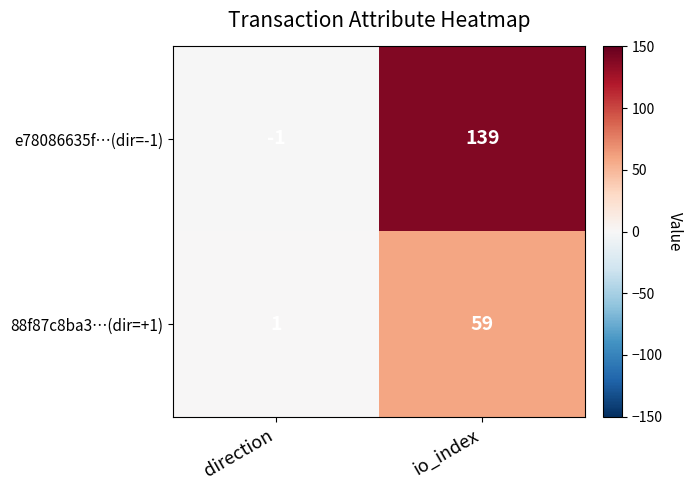

At io_index, list the series in order from largest to smallest.

e78086635f…(dir=-1), 88f87c8ba3…(dir=+1)